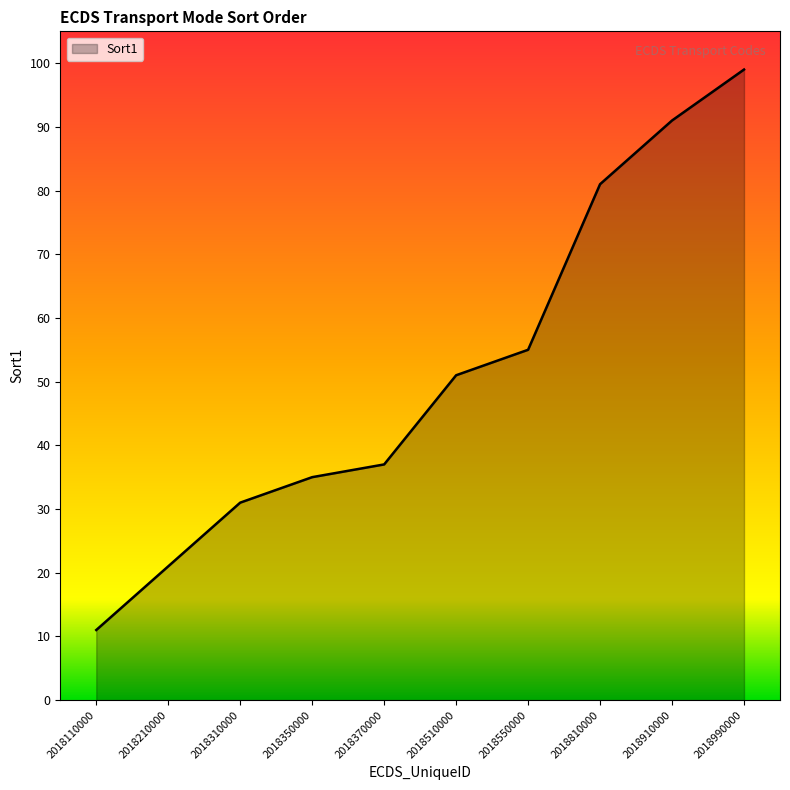

What is the average value?

51